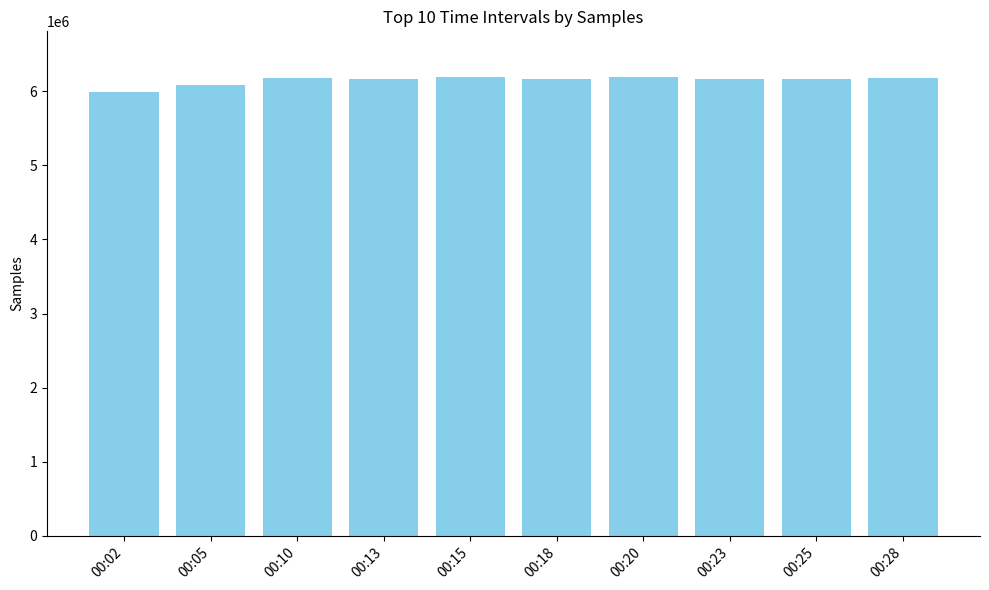

What is the value of the 3rd bar from the left?

6175843